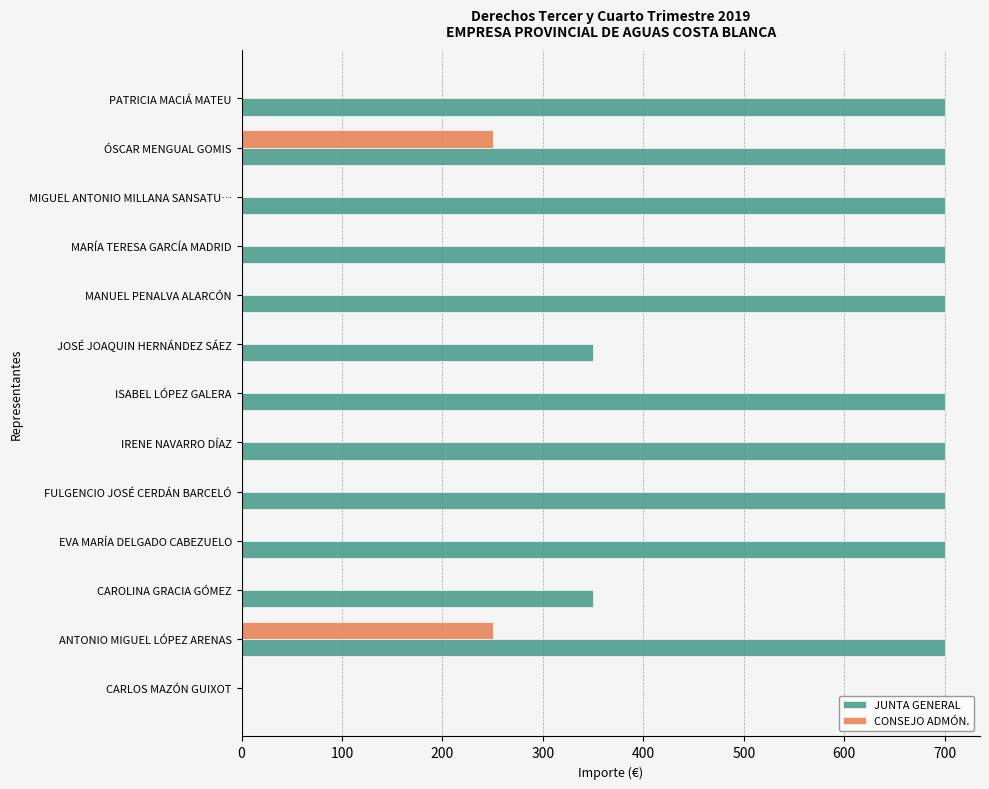

The value of JUNTA GENERAL at MANUEL PENALVA ALARCÓN is 700. True or false?

True